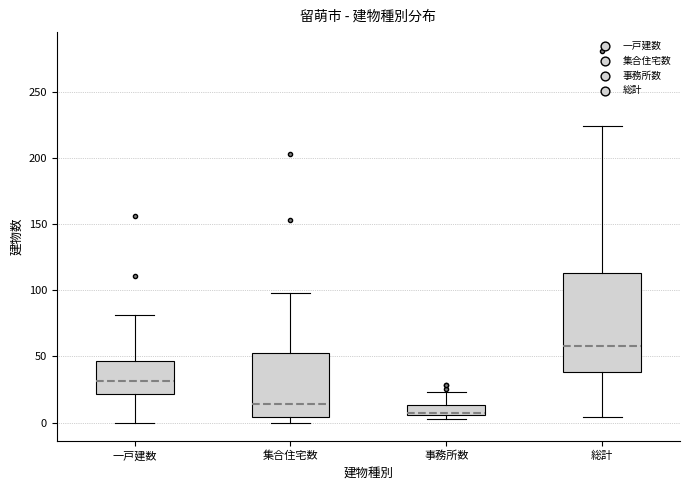

Which box is the tallest, from its lower edge to its upper edge?

総計